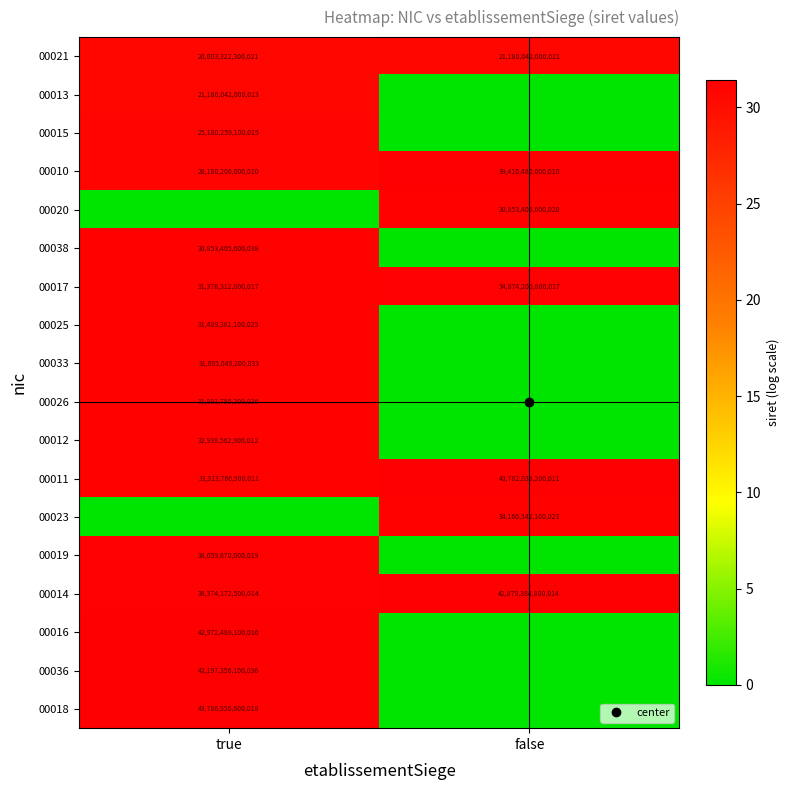

The value of 00017 at true is 46.2. True or false?

False